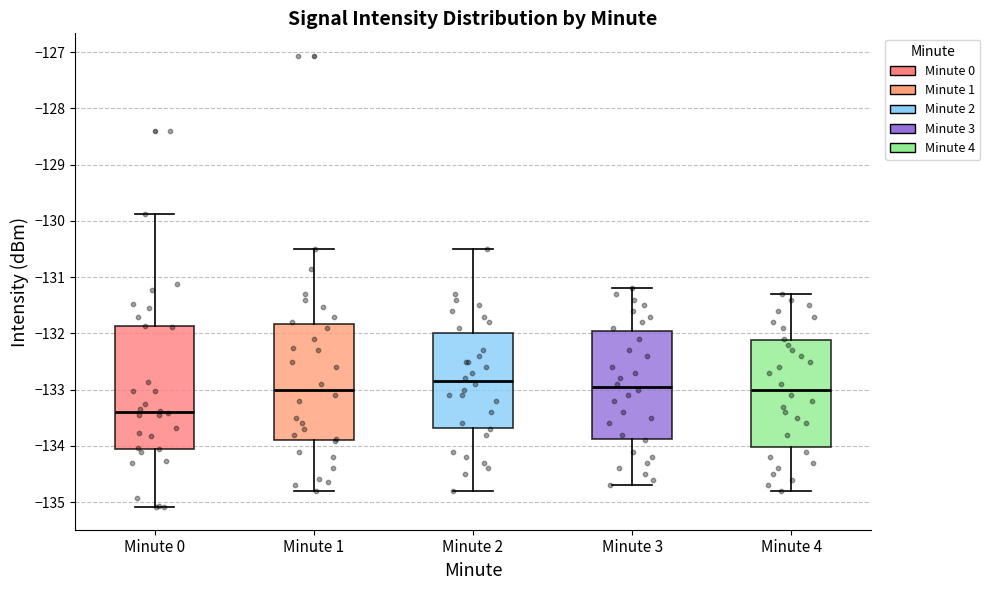

Reading left to right, read every box against the y-axis: the position of its median line, the range the box covers, and the ends of its whiskers. The values are not printed on the chart, so give them approximately, as read against the axis.

Minute 0: median -133.4, box -134.0 to -131.9, whiskers -135.1 to -129.9
Minute 1: median -133.0, box -133.9 to -131.8, whiskers -134.8 to -130.5
Minute 2: median -132.8, box -133.7 to -132.0, whiskers -134.8 to -130.5
Minute 3: median -132.9, box -133.9 to -131.9, whiskers -134.7 to -131.2
Minute 4: median -133.0, box -134.0 to -132.1, whiskers -134.8 to -131.3